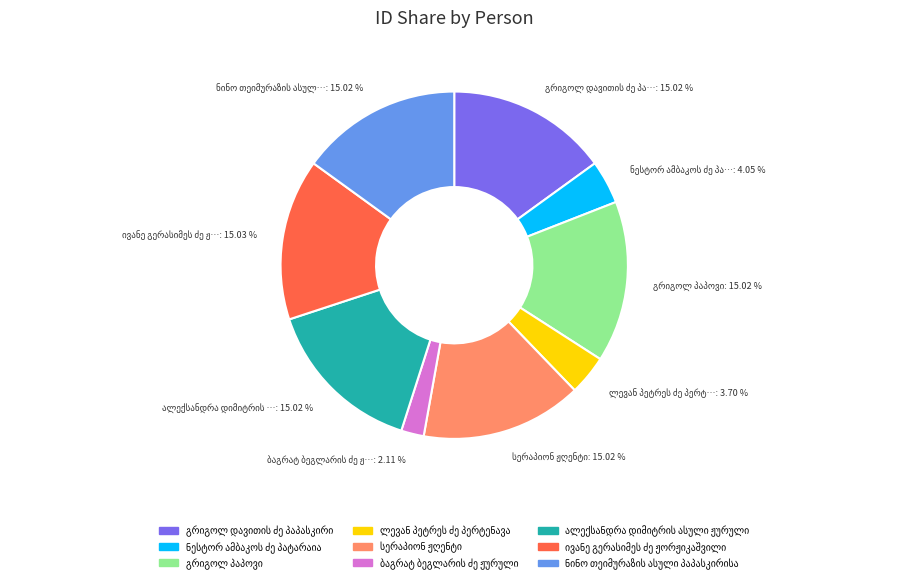

To the nearest percent, what is the average slice percentage?

11%